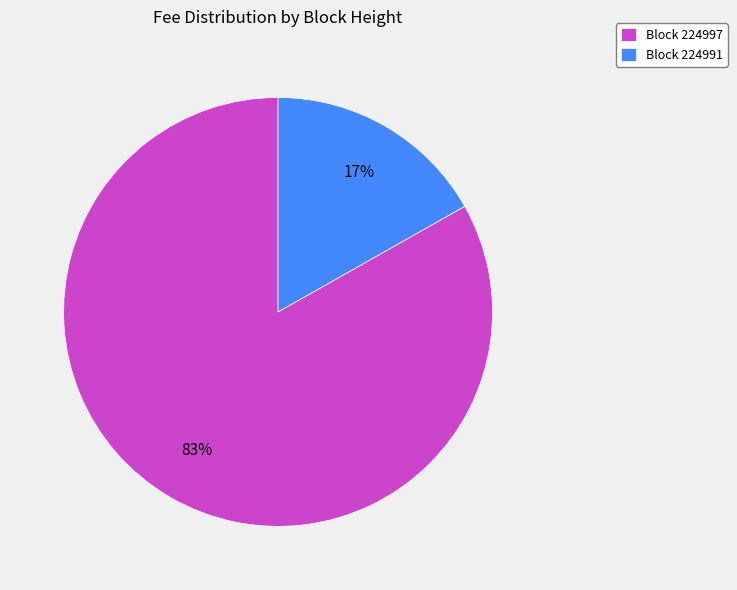

Between Block 224991 and Block 224997, which is larger?

Block 224997